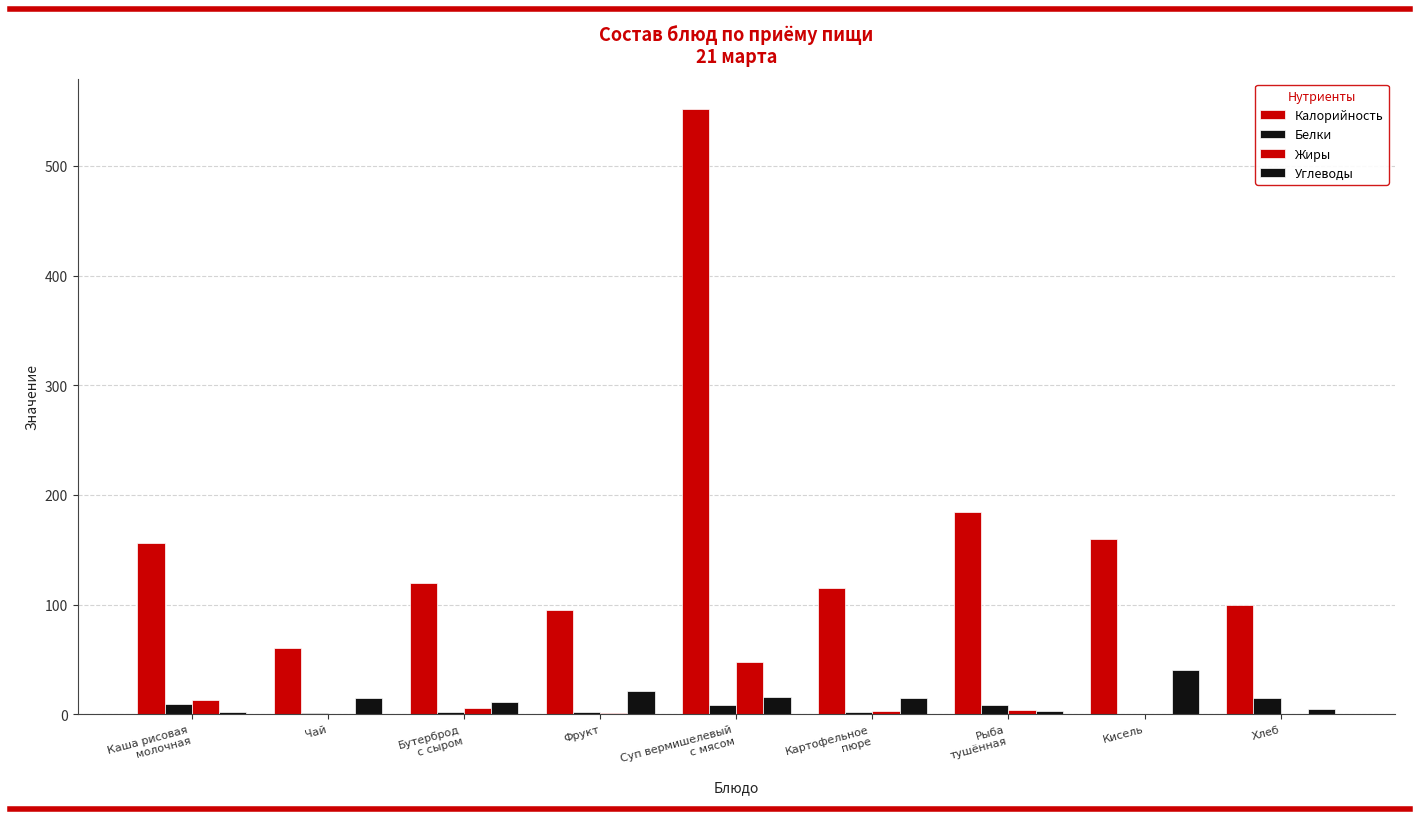

Rank the categories by Жиры value from highest to lowest.

Суп вермишелевый
с мясом, Каша рисовая
молочная, Бутерброд
с сыром, Рыба
тушённая, Картофельное
пюре, Фрукт, Хлеб, Чай, Кисель